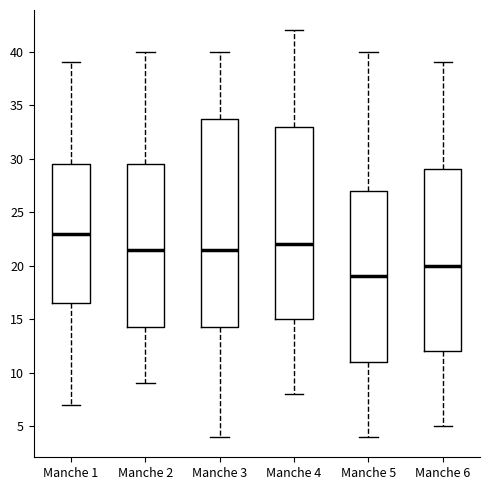

Reading left to right, read every box against the y-axis: the position of its median line, the range the box covers, and the ends of its whiskers. The values are not printed on the chart, so give them approximately, as read against the axis.

Manche 1: median 23.0, box 16.5 to 29.5, whiskers 7.0 to 39.0
Manche 2: median 21.5, box 14.5 to 29.5, whiskers 9.0 to 40.0
Manche 3: median 21.5, box 14.5 to 34.0, whiskers 4.0 to 40.0
Manche 4: median 22.0, box 15.0 to 33.0, whiskers 8.0 to 42.0
Manche 5: median 19.0, box 11.0 to 27.0, whiskers 4.0 to 40.0
Manche 6: median 20.0, box 12.0 to 29.0, whiskers 5.0 to 39.0